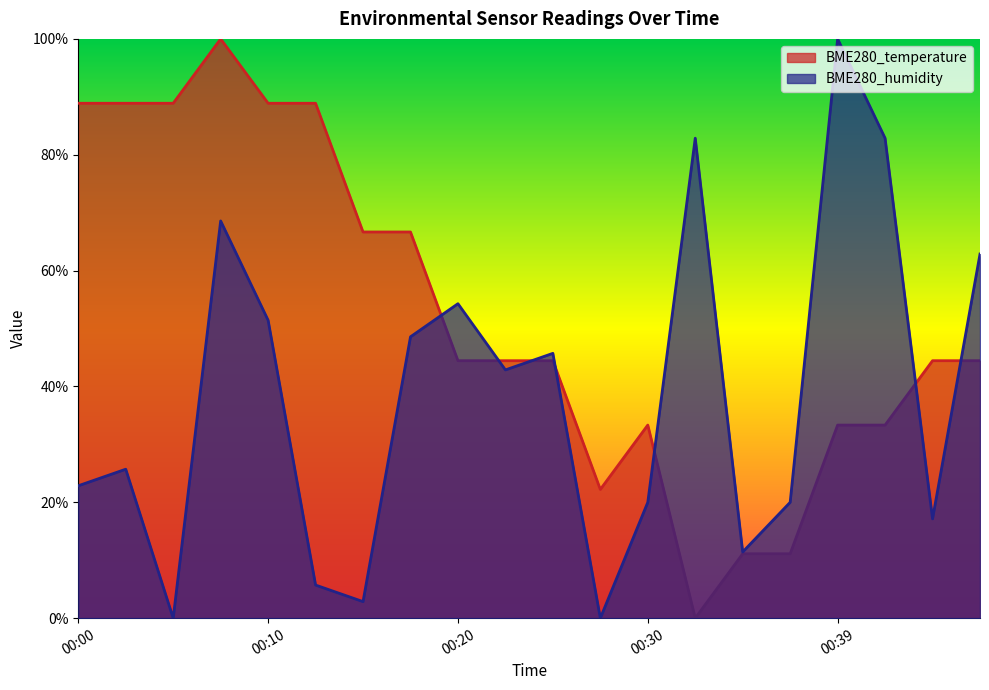

How many BME280_temperature values are between 0 and 1?

20